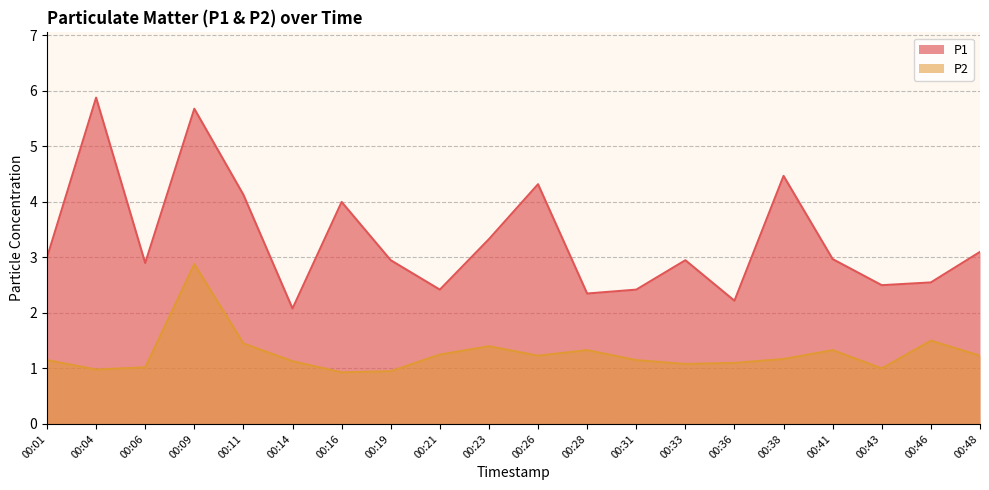

True or false: P1 and P2 intersect in this chart.

False